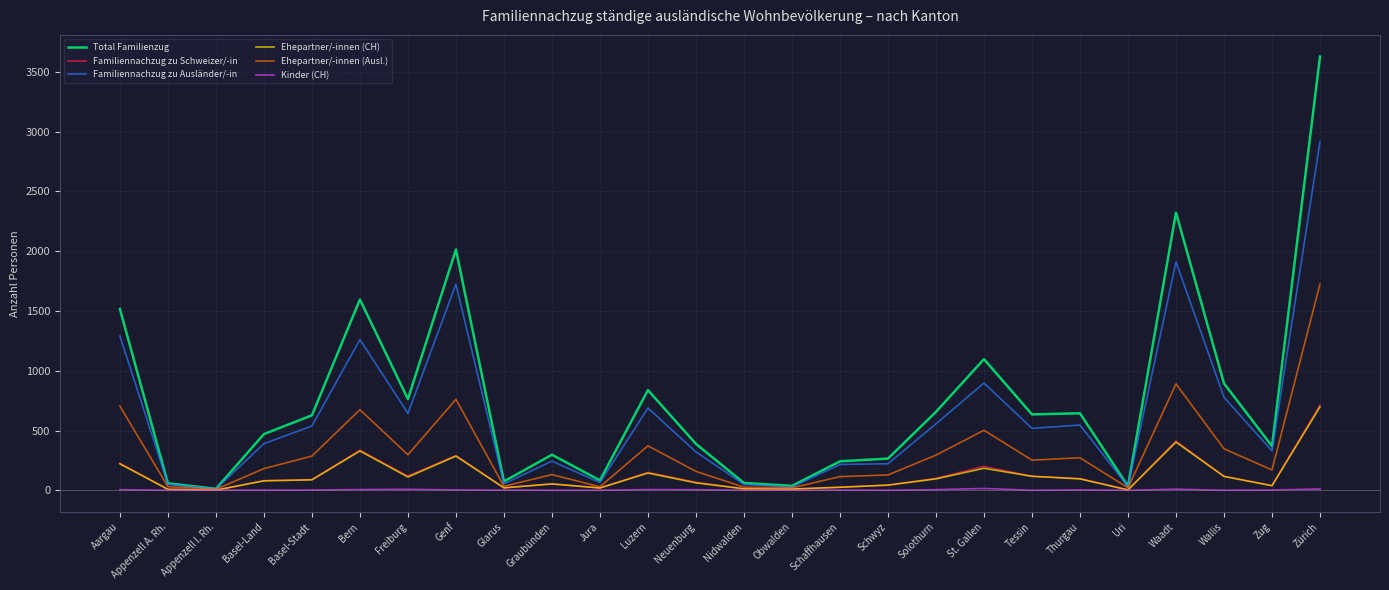

At which label does Familiennachzug zu Ausländer/-in first exceed 518?

Aargau